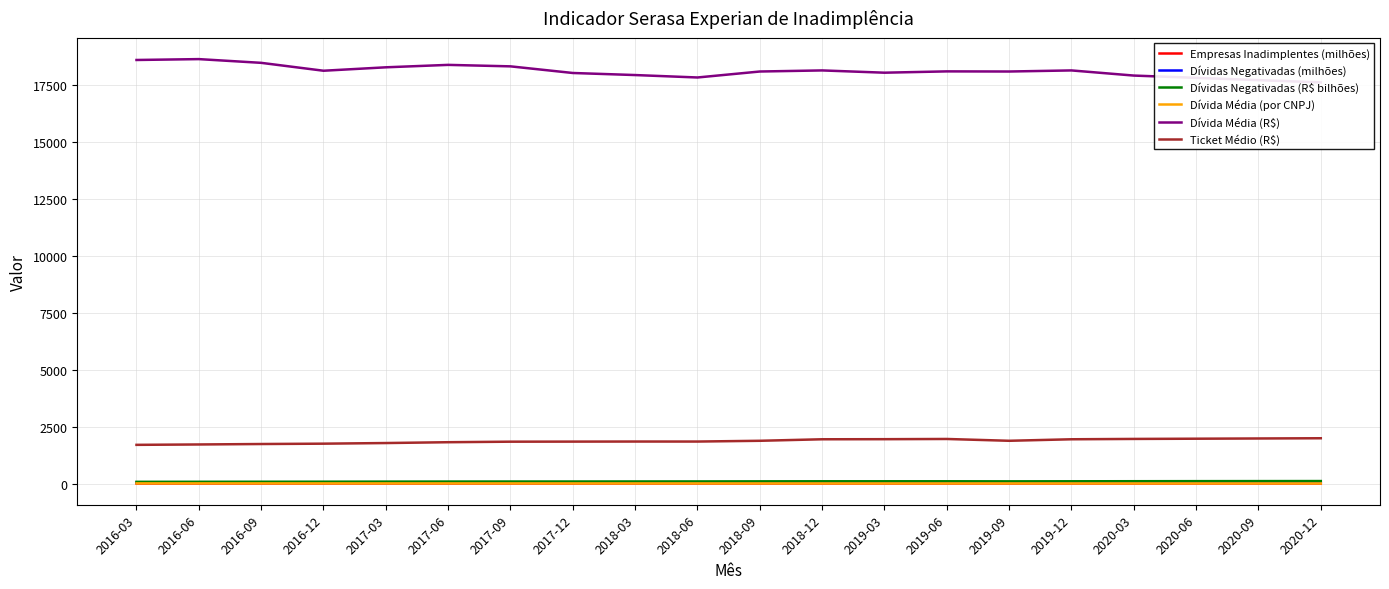

How many data points in Dívida Média (R$) are above 18083?

10